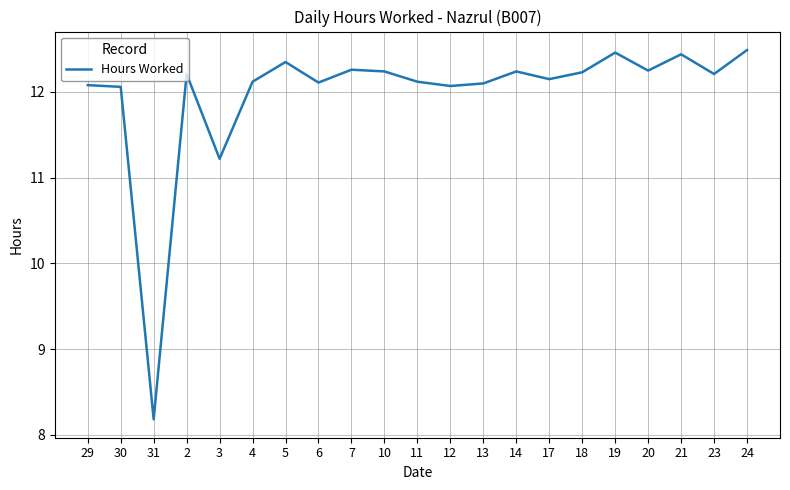

The chart shows a value of 12.2 at 10. True or false?

True